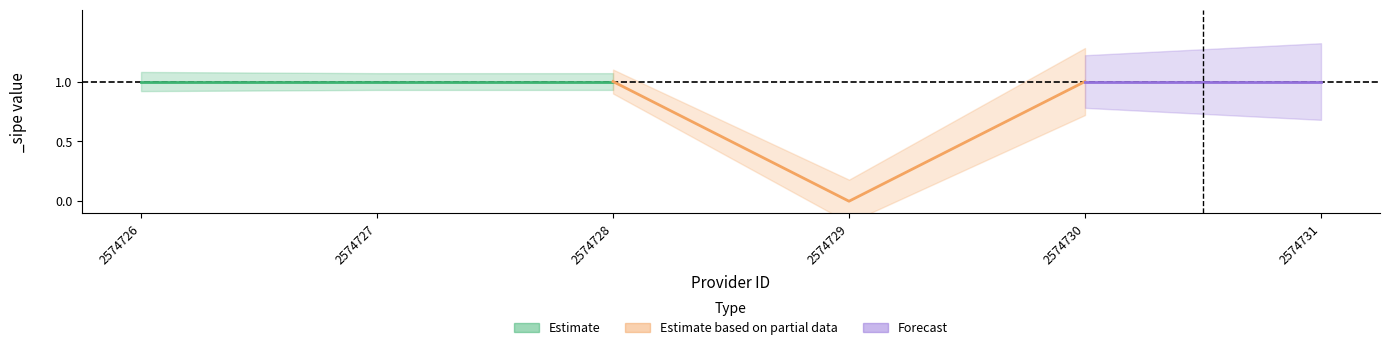

What is the ratio of the value at 2574731 to the value at 2574727?

1.0